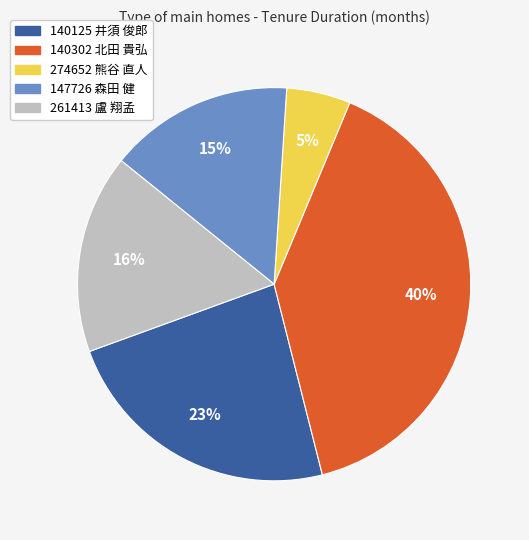

To the nearest percent, what is the average slice percentage?

20%